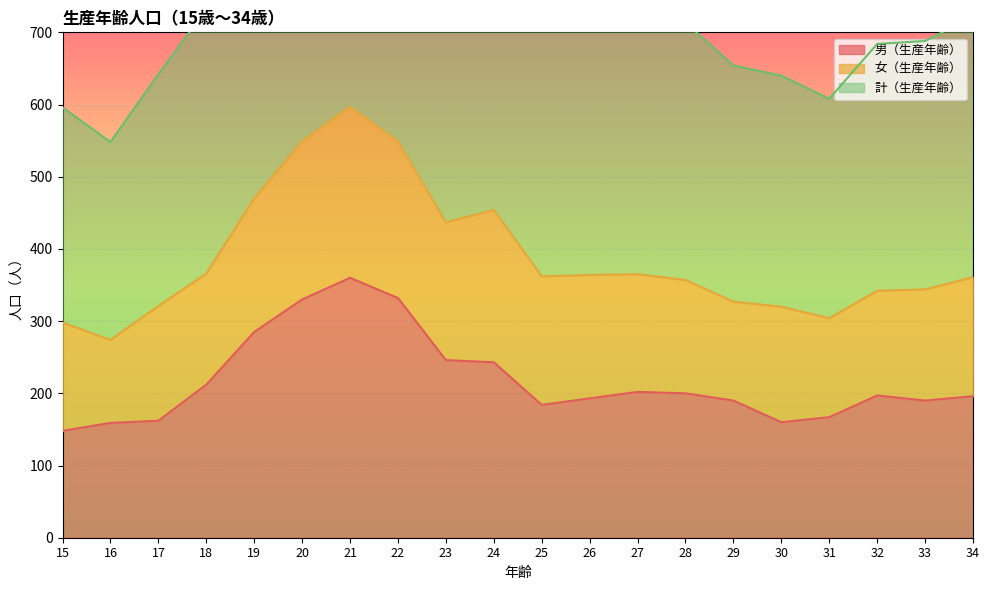

Where is 男（生産年齢） nearest to the value 254?

23